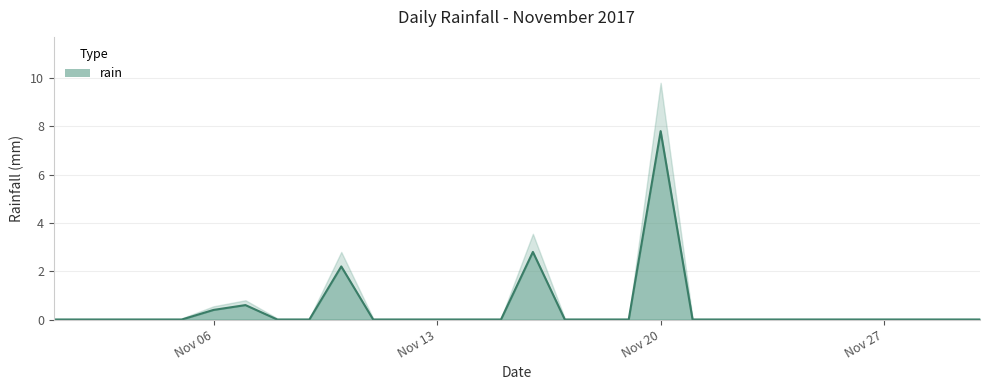

Is it true that the value at Nov 27 is 0.0?

True